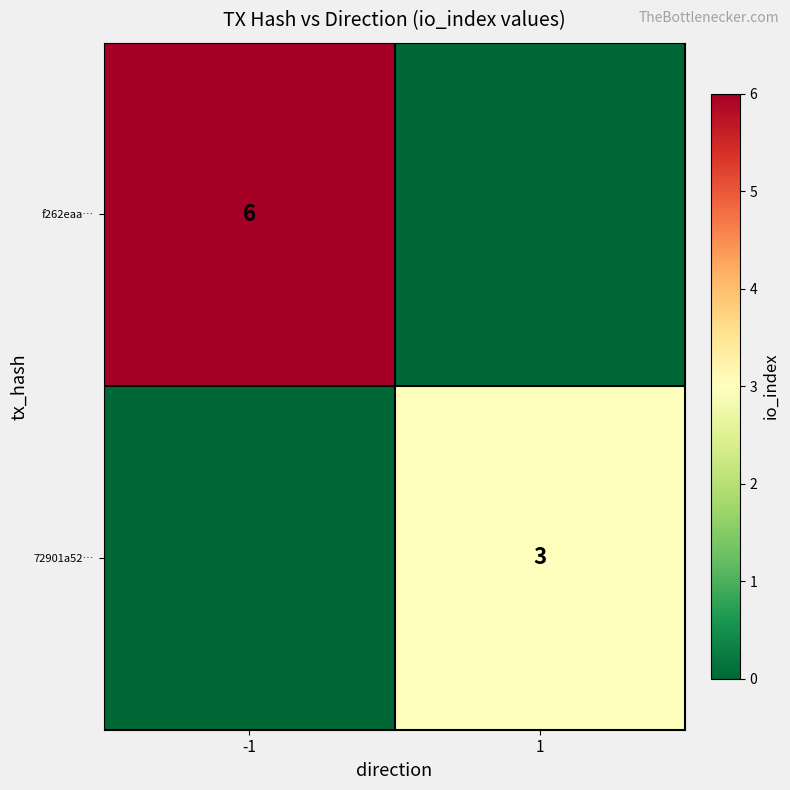

Is it true that f262eaa… equals 6 at -1?

True